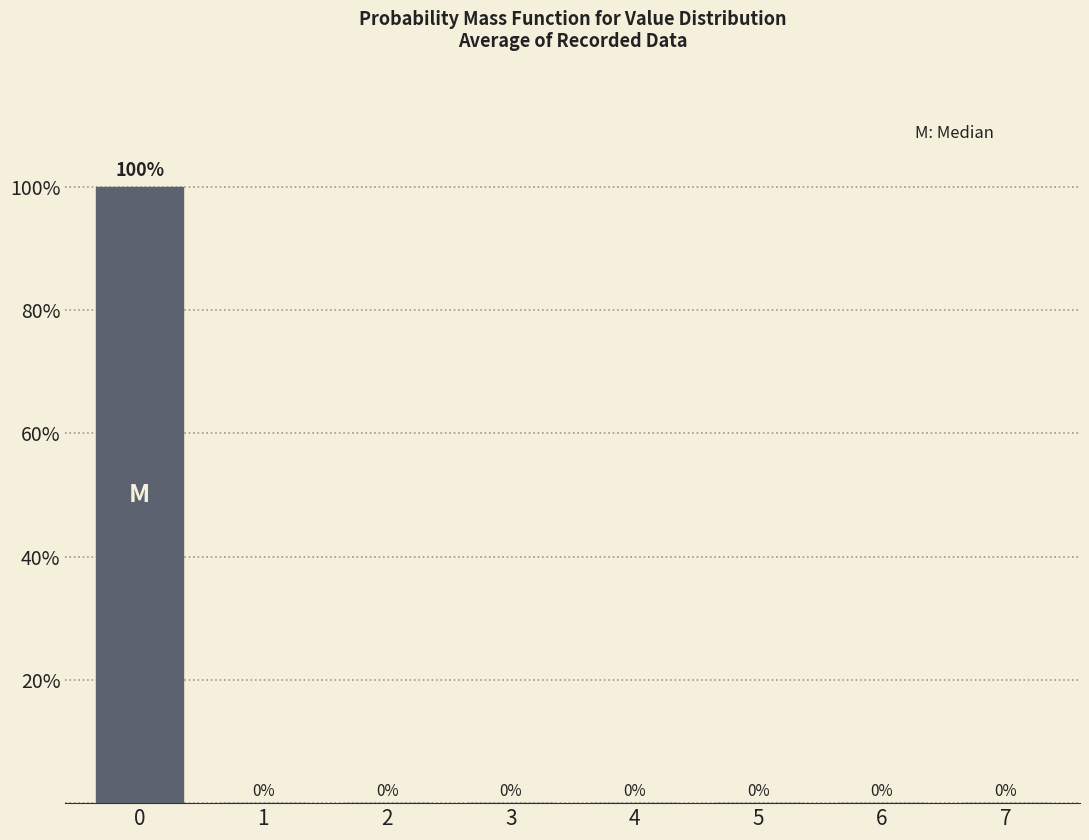

Reading left to right, list all the values displayed in this chart.

0=100	1=0	2=0	3=0	4=0	5=0	6=0	7=0